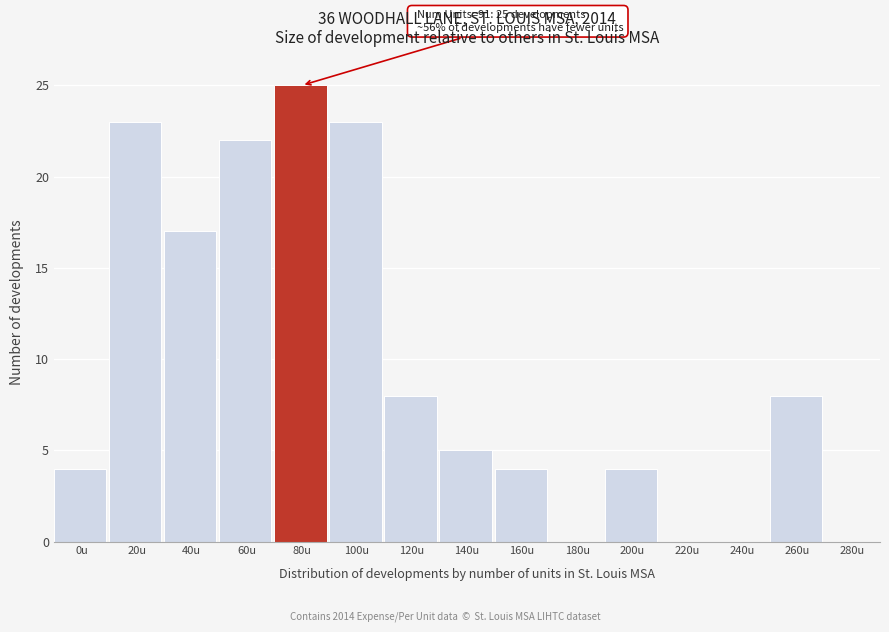

Reading left to right, what are all the values shown in this chart?

0u=4	20u=23	40u=17	60u=22	80u=25	100u=23	120u=8	140u=5	160u=4	180u=0	200u=4	220u=0	240u=0	260u=8	280u=0